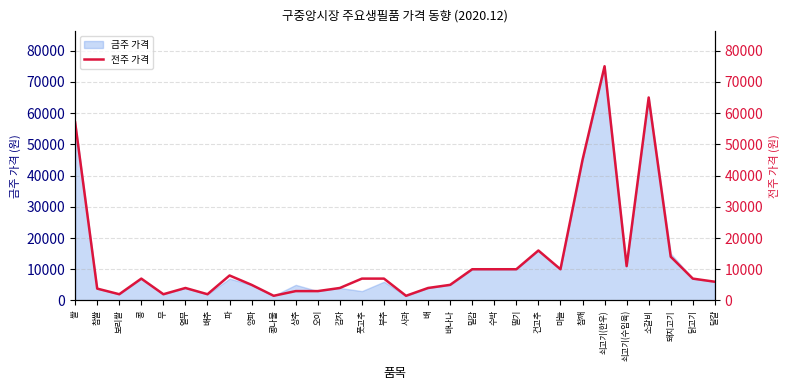

Approximately how many times larger is the value at 참깨 compared to 밀감?

4.5